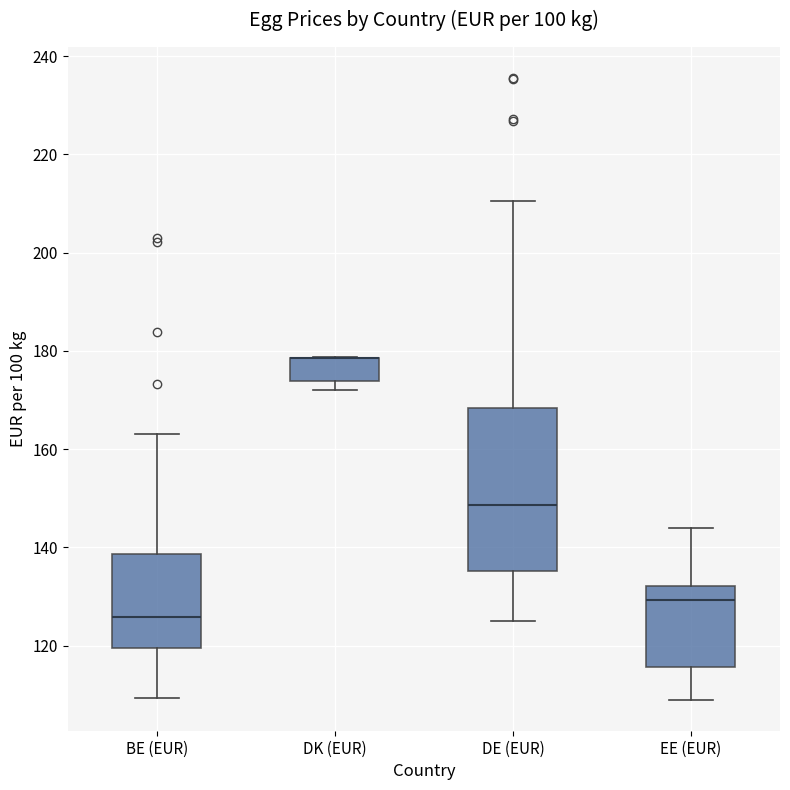

Reading left to right, read every box against the y-axis: the position of its median line, the range the box covers, and the ends of its whiskers. The values are not printed on the chart, so give them approximately, as read against the axis.

BE (EUR): median 126, box 120 to 138, whiskers 110 to 164
DK (EUR): median 178 (drawn on the box's upper edge), box 174 to 178, whiskers 172 to 178
DE (EUR): median 148, box 136 to 168, whiskers 126 to 210
EE (EUR): median 130, box 116 to 132, whiskers 110 to 144